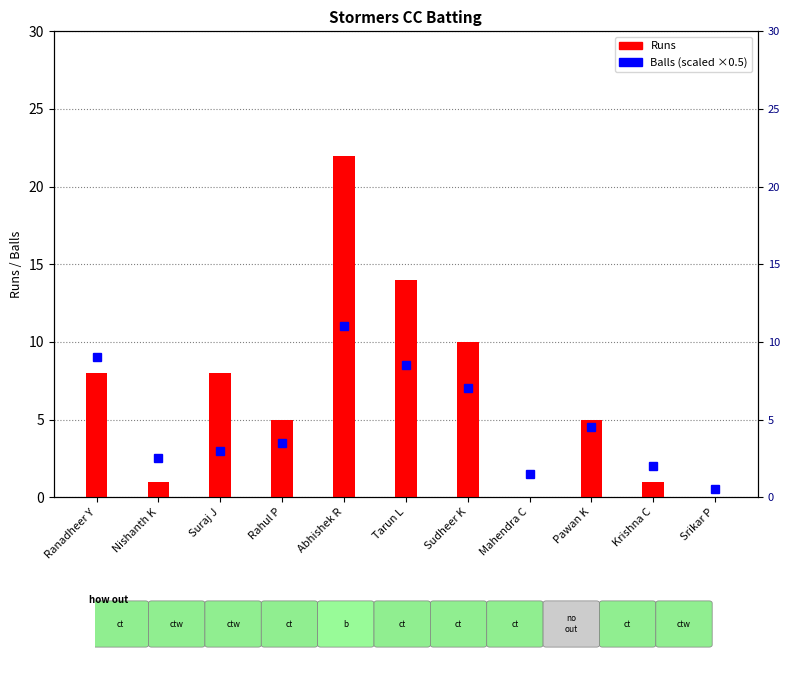

List the labels in order of value, largest first.

Abhishek R, Tarun L, Sudheer K, Ranadheer Y, Suraj J, Rahul P, Pawan K, Nishanth K, Krishna C, Mahendra C, Srikar P